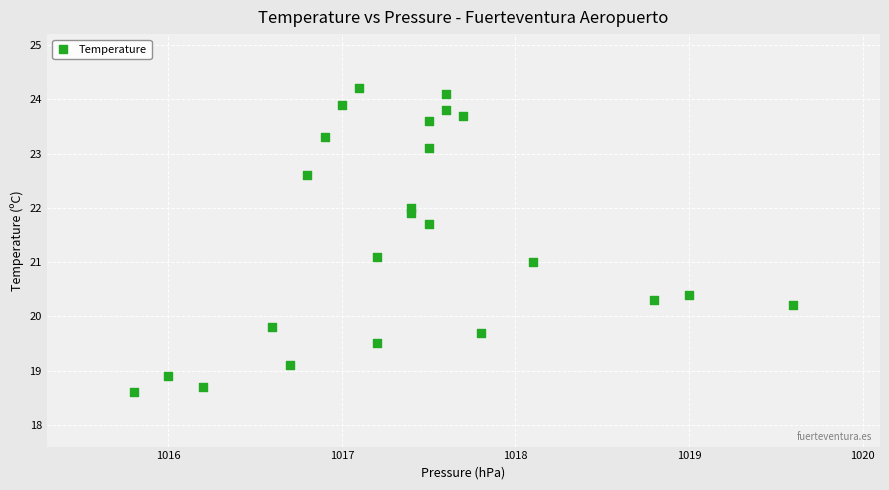

What is the range of X values (max minus min)?

3.8